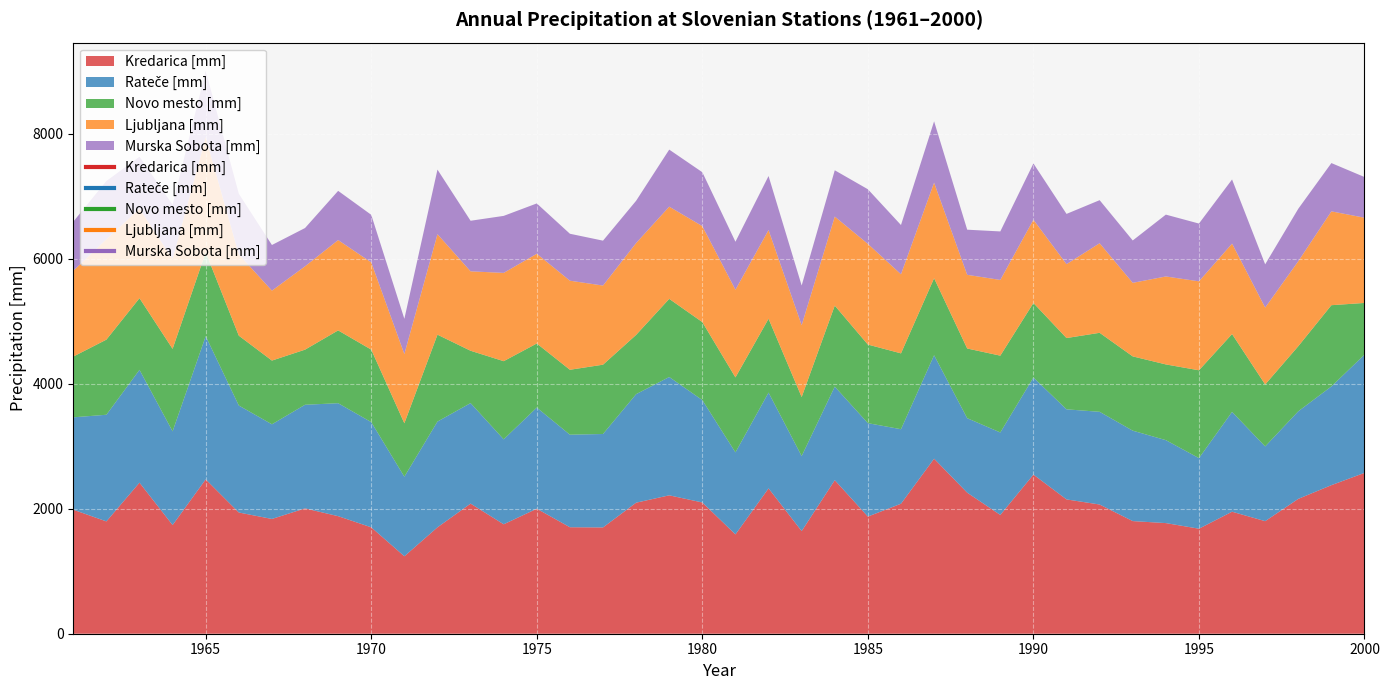

True or false: Murska Sobota [mm] and Rateče [mm] intersect in this chart.

False